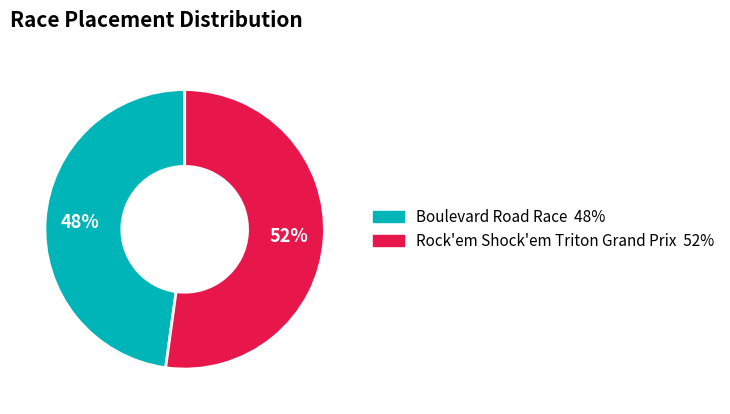

To the nearest percent, what is the average slice percentage?

50%